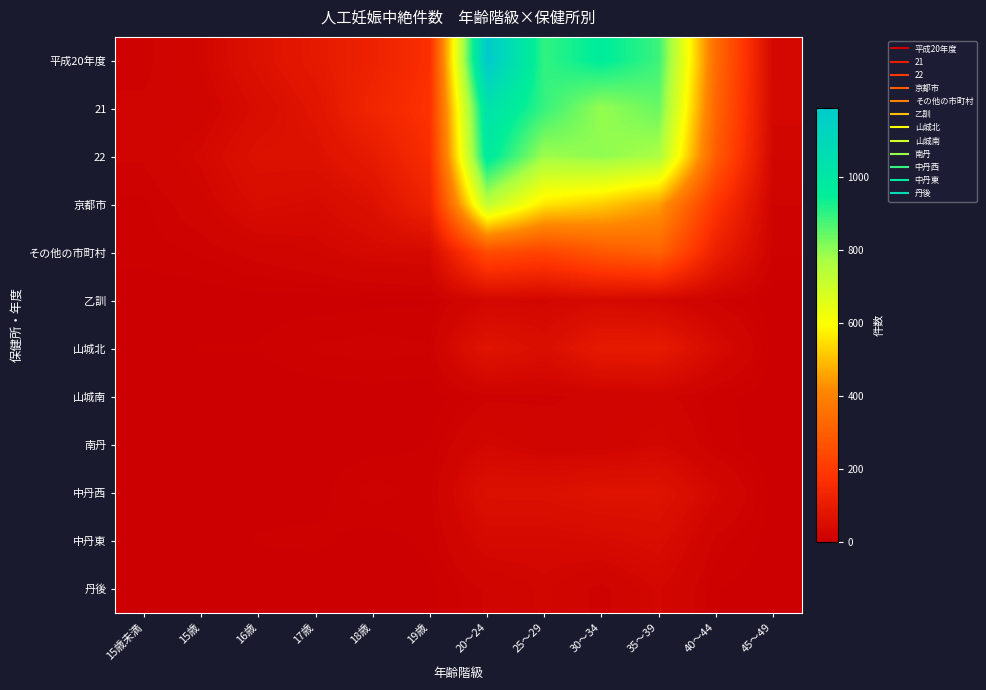

Which series has the widest spread of values?

平成20年度